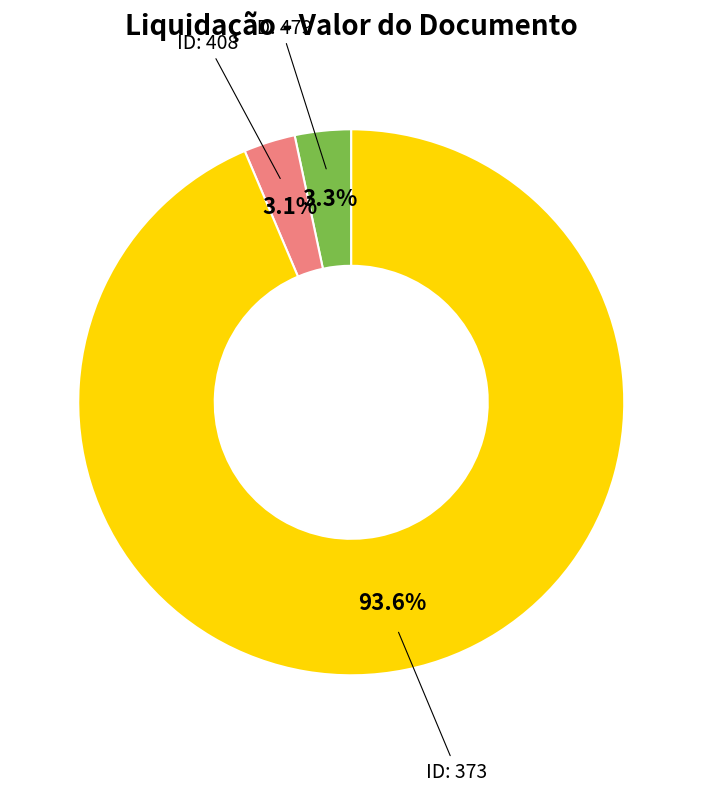

Is there a majority slice in this chart?

Yes